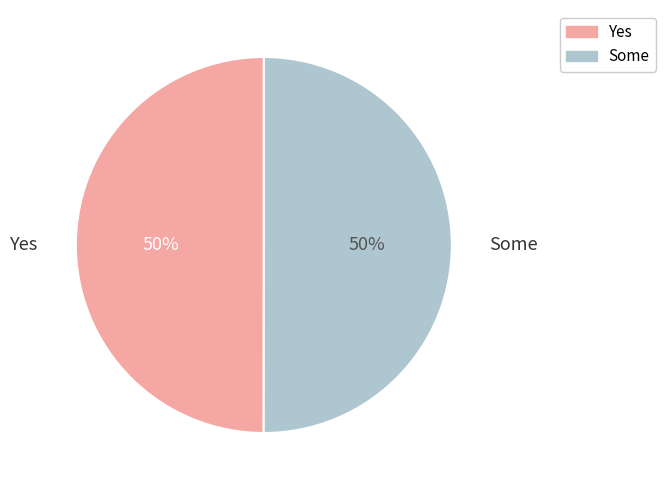

To the nearest percent, what is the average slice percentage?

50%